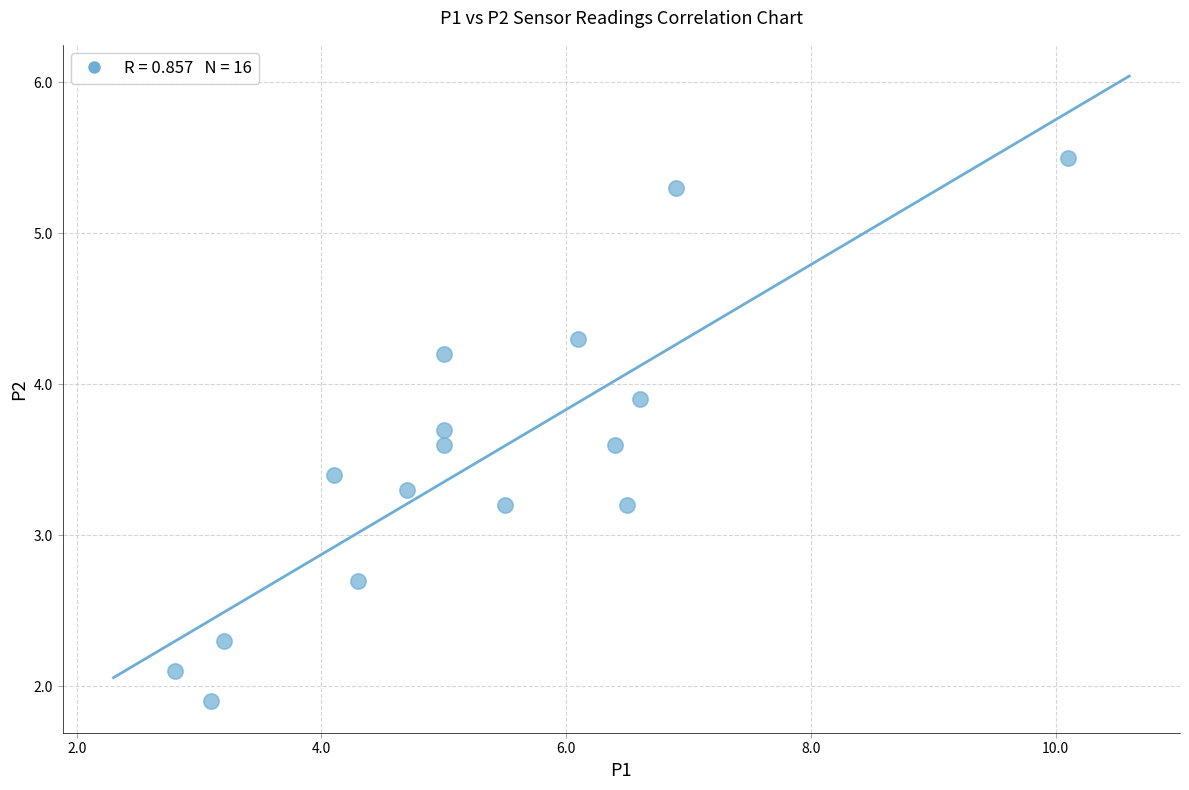

What is the range of X values (max minus min)?

7.3